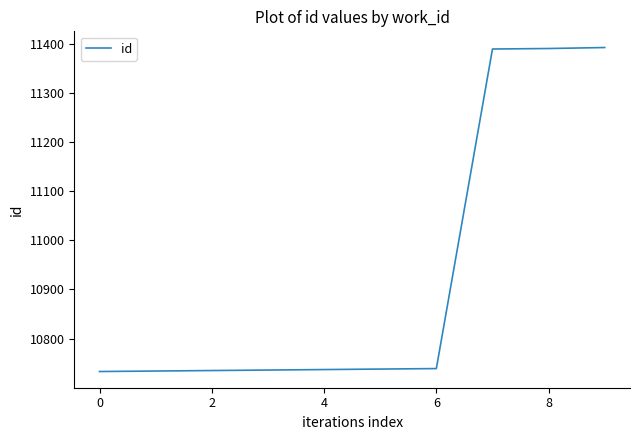

What is the greatest value displayed?

11392